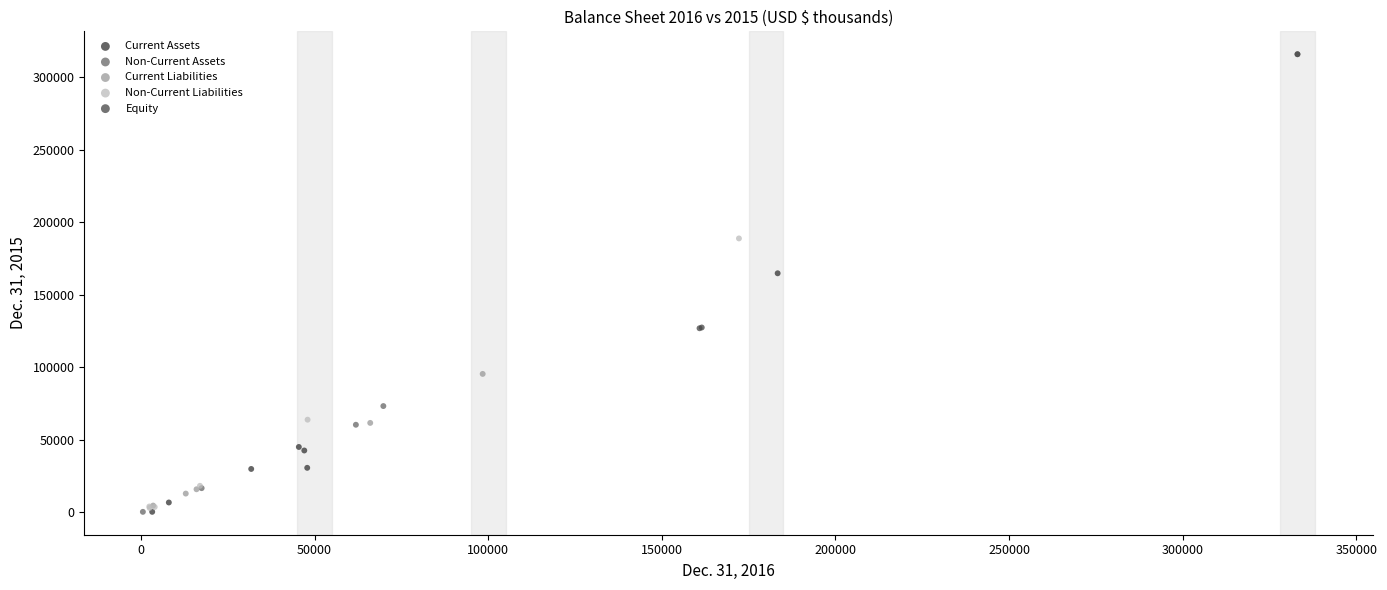

Which series has the widest spread of Y values?

Non-Current Assets